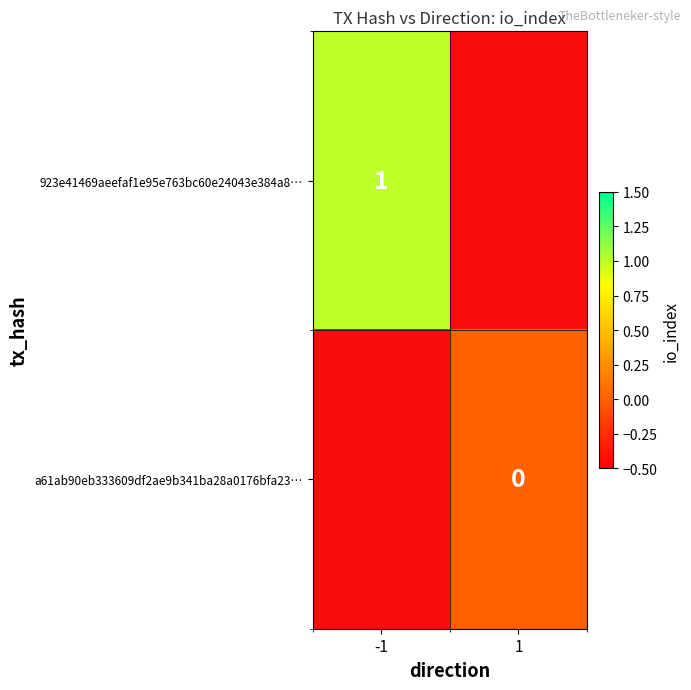

Is it true that 923e41469aeefaf1e95e763bc60e24043e384a8… equals 1 at -1?

True